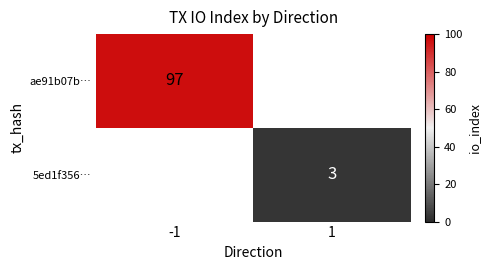

Is the value of 5ed1f356… at 1 greater than the value of ae91b07b… at -1?

No